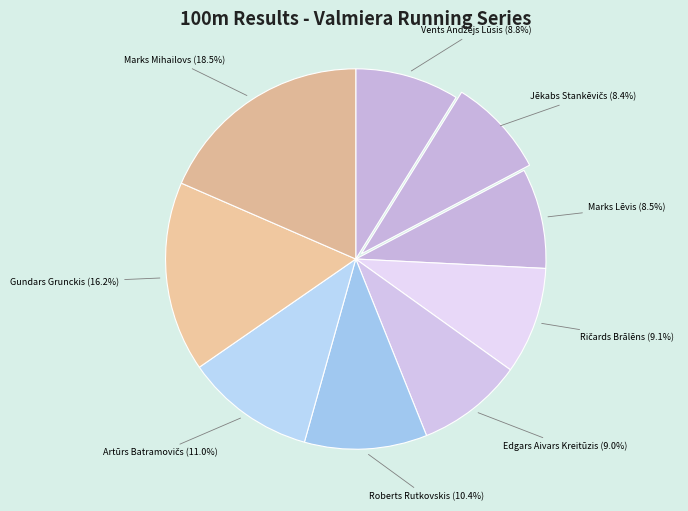

Count the number of slices in the pie.

9